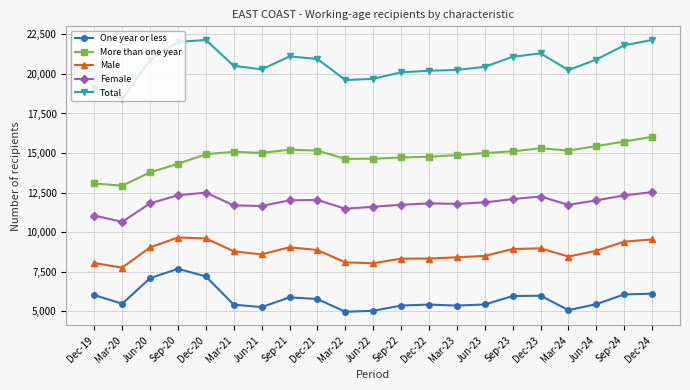

Read the Female value at Mar-22.

11487